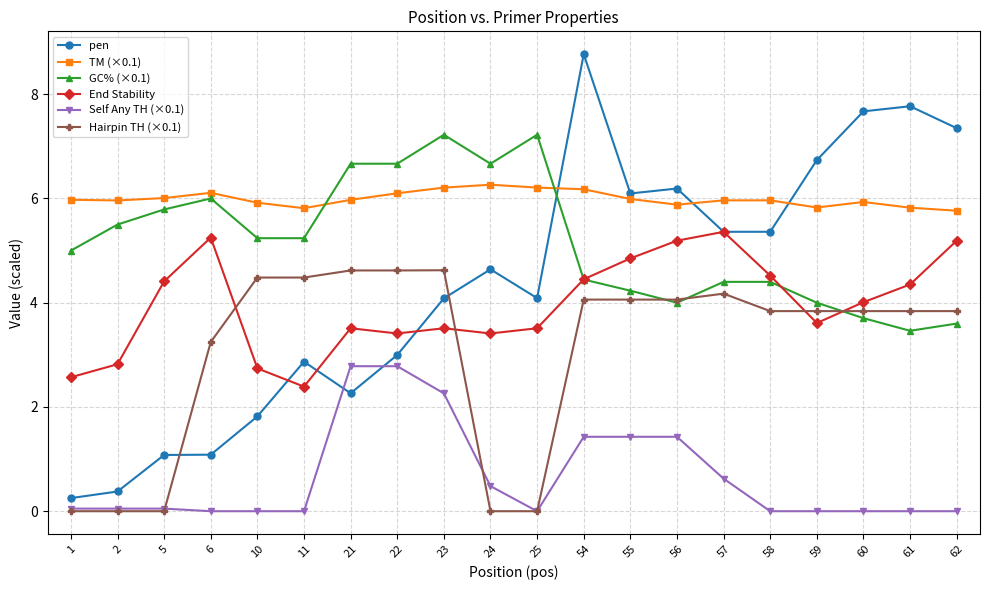

True or false: GC% (×0.1) has more than 2 interior local peaks.

True